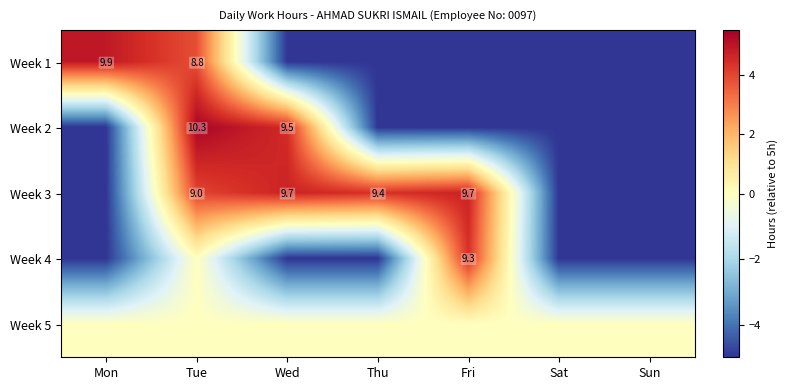

Is it true that Week 3 equals 9.0 at Tue?

True